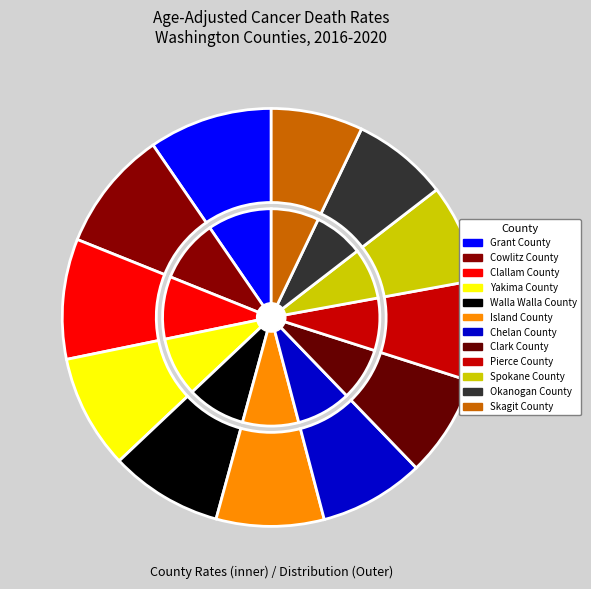

What is the total percentage of Chelan County and Clark County?

16.0%